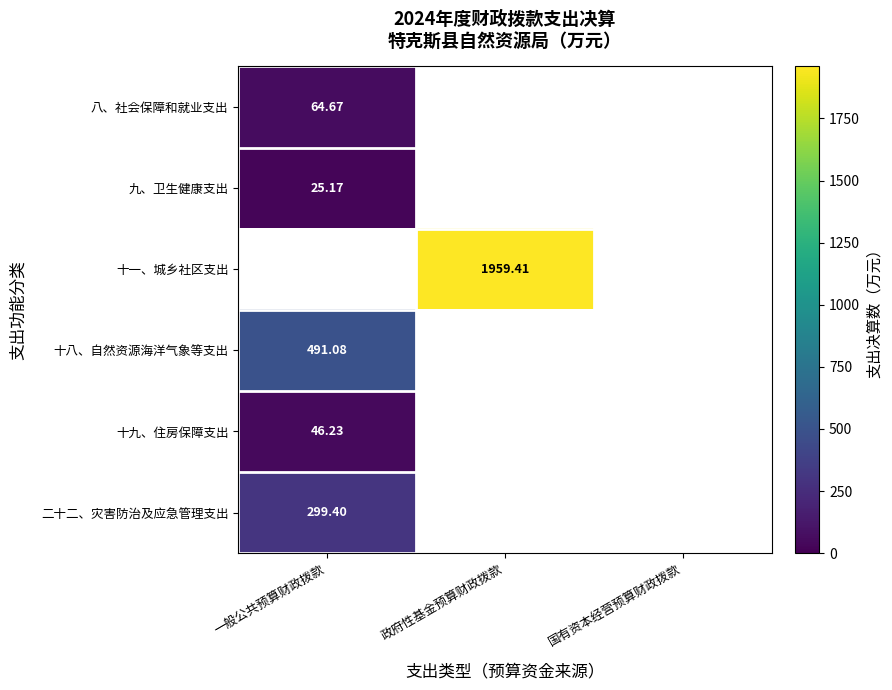

At which category is the sum across all series the highest?

政府性基金预算财政拨款